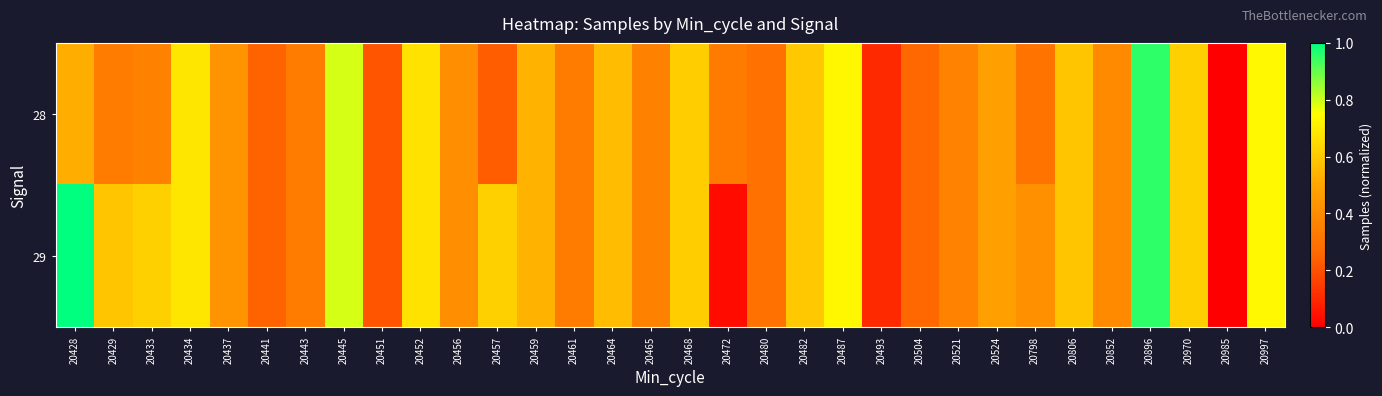

Rank the series at 20472 from lowest to highest value.

29, 28